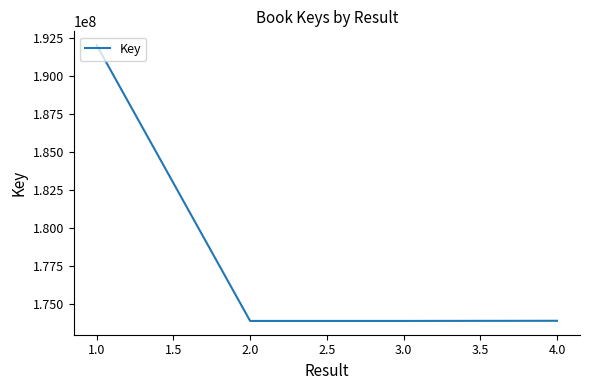

Is this an area chart (filled region under the line)?

No